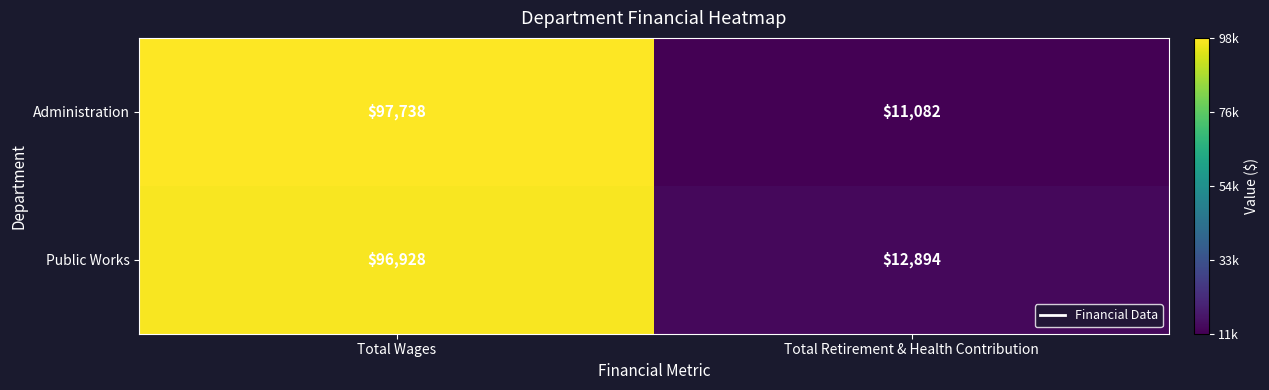

What is the approximate value of Administration at Total Wages, to the nearest 100?

97700